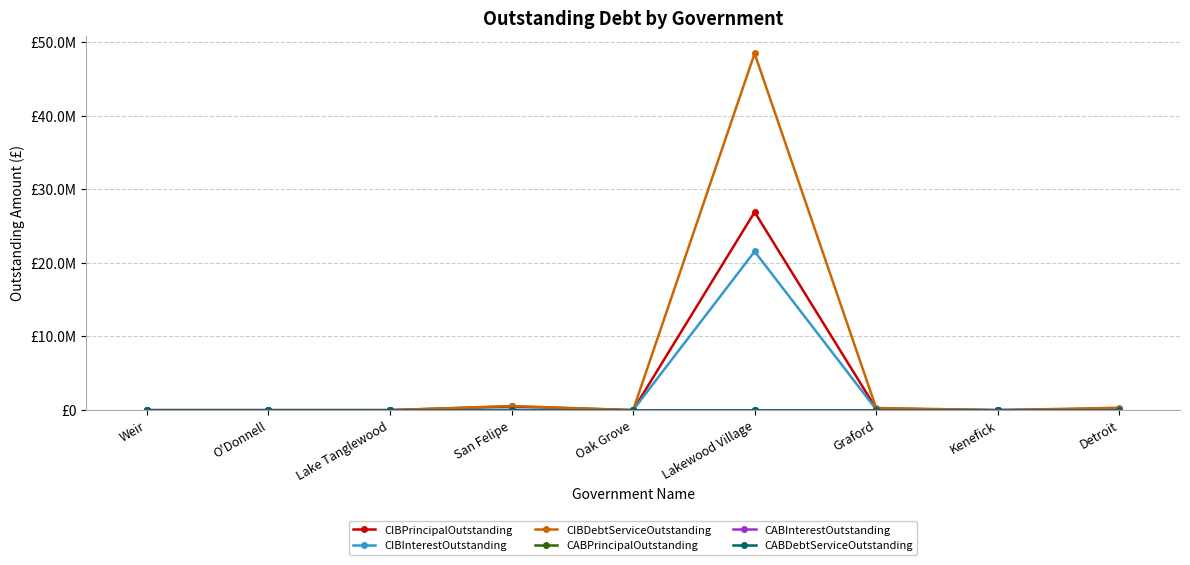

Does the chart have visible grid lines?

Yes